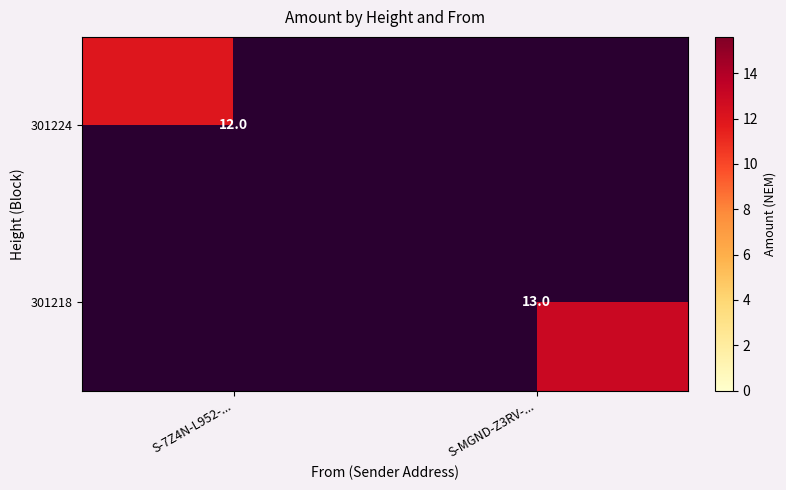

How many series are shown in this chart?

2